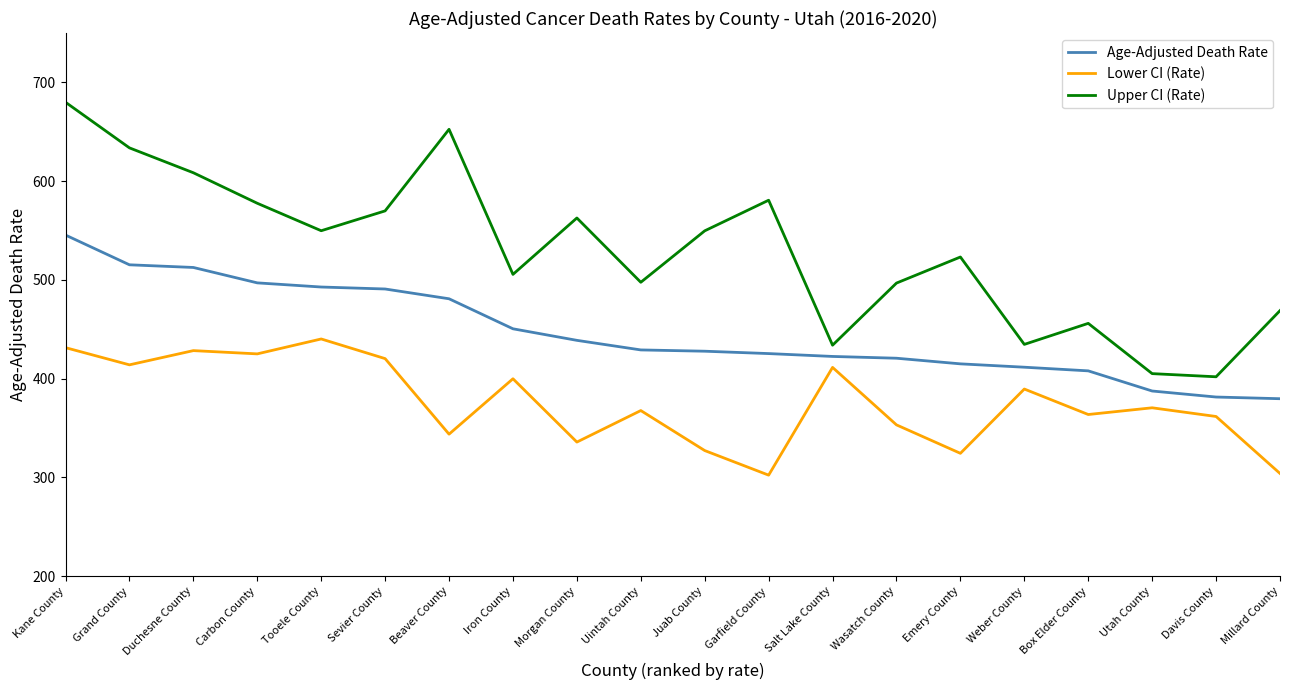

Rank the series by their maximum value, from highest to lowest.

Upper CI (Rate), Age-Adjusted Death Rate, Lower CI (Rate)